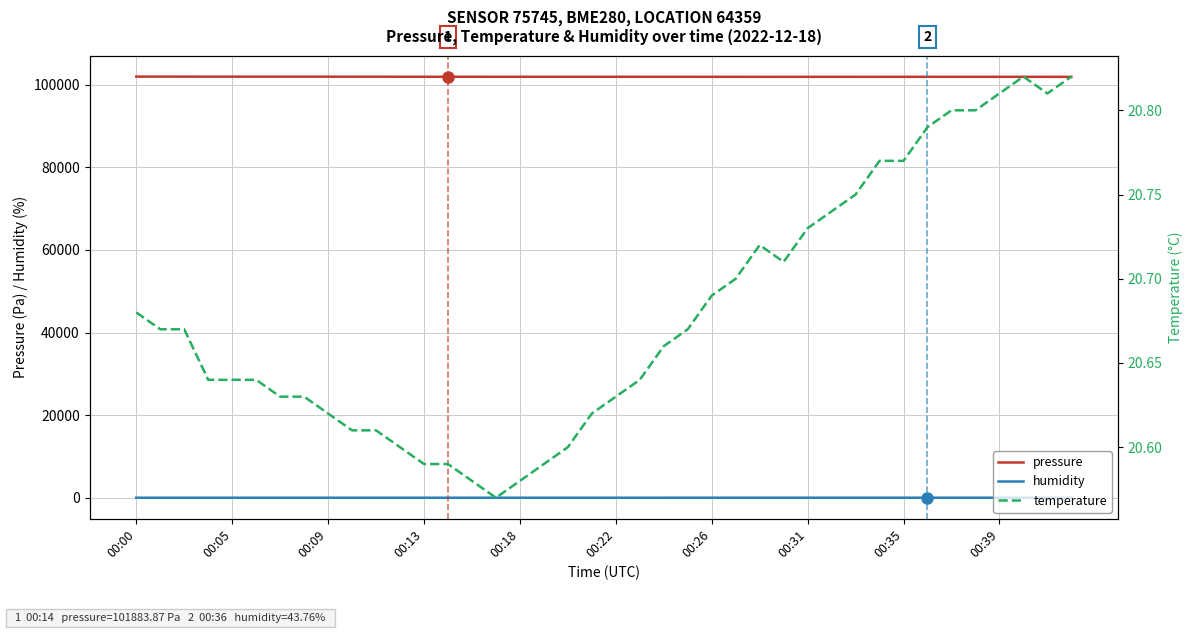

What is the label of the 34th point from the left?

33